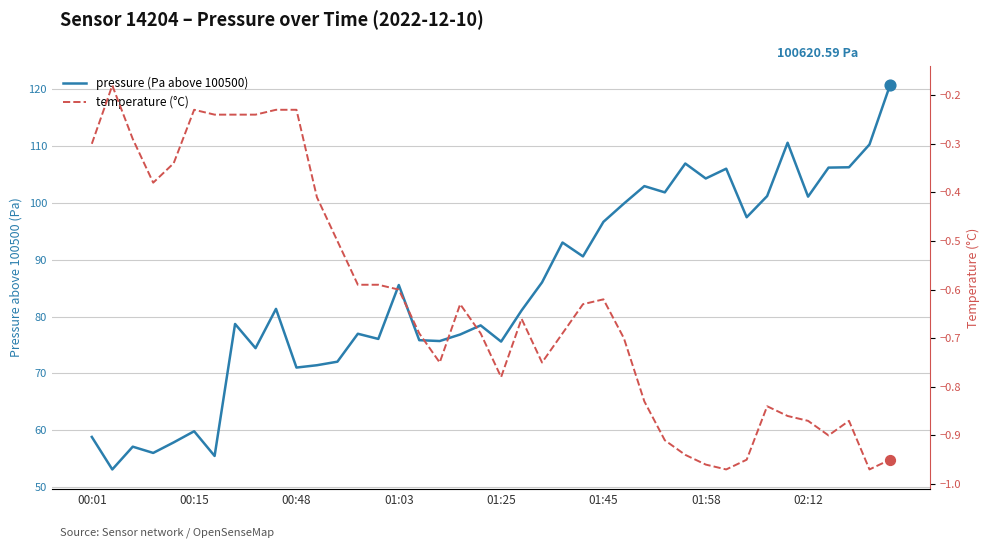

Which series contains the lowest Y value?

temperature (°C)